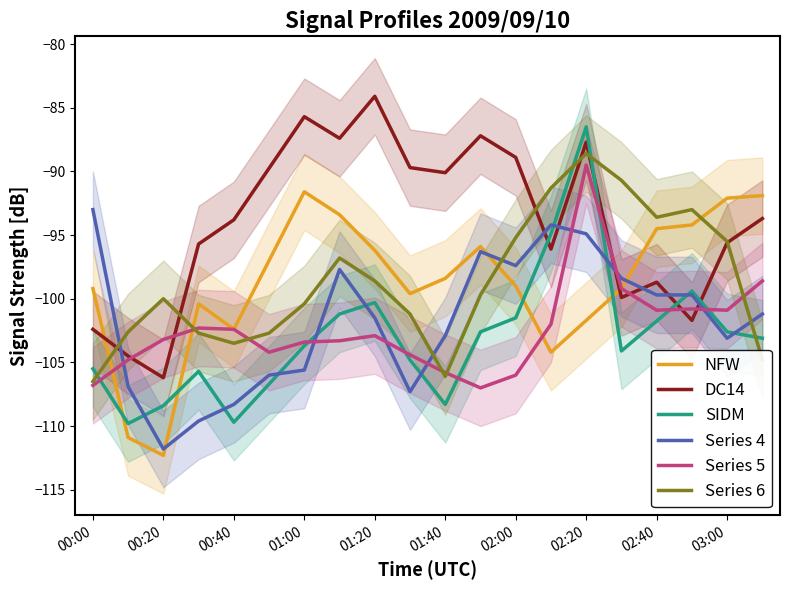

How many intersections are there between Series 6 and Series 4?

4